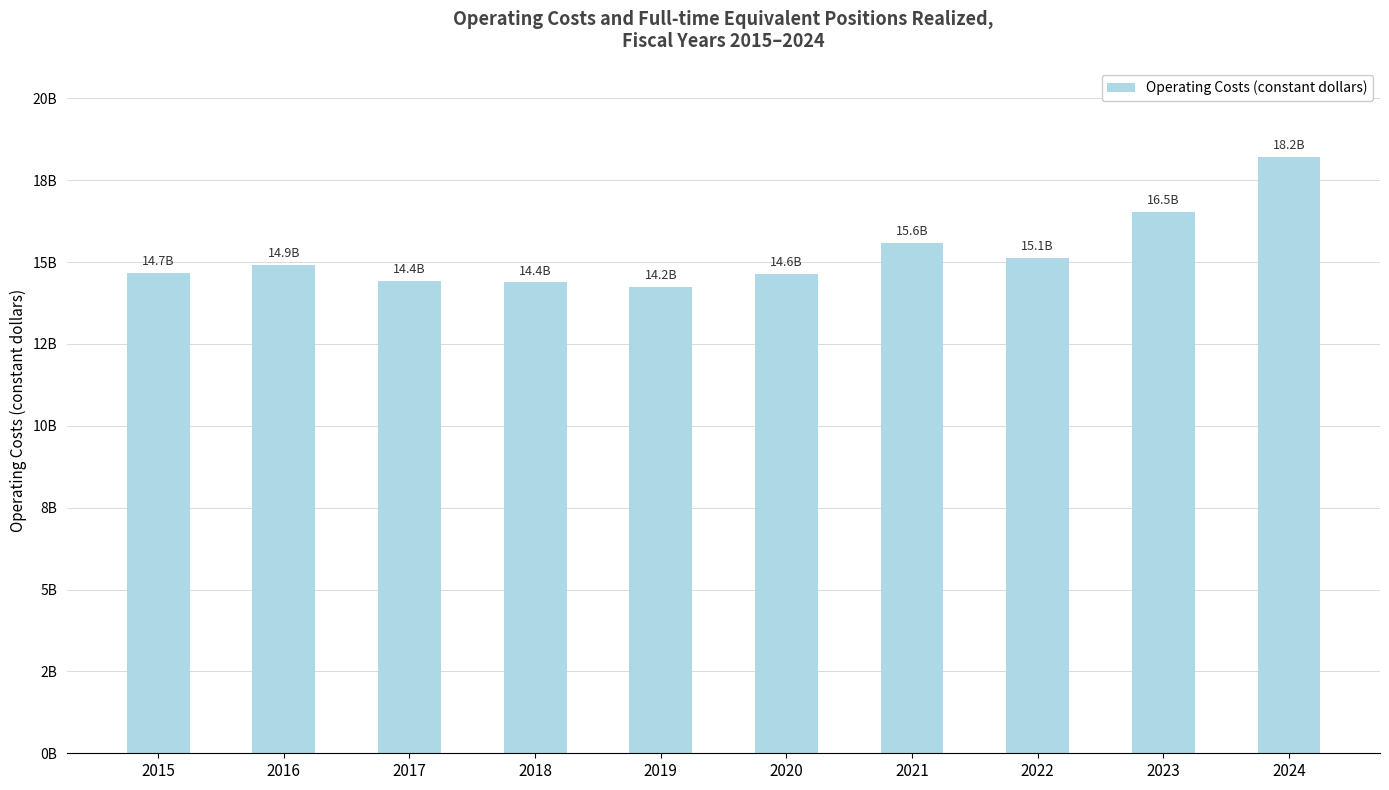

The value at 2021 is 15572506170. True or false?

True